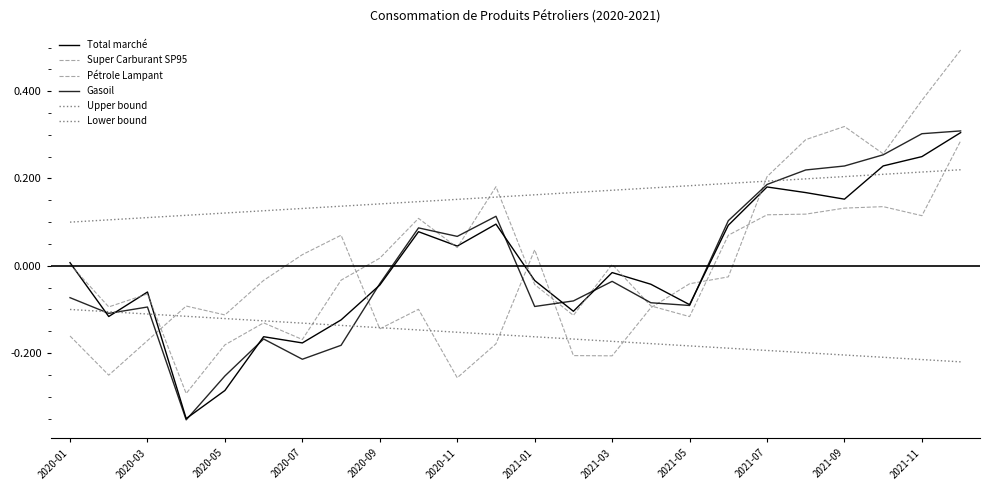

Is this an area chart (filled region under the line)?

No